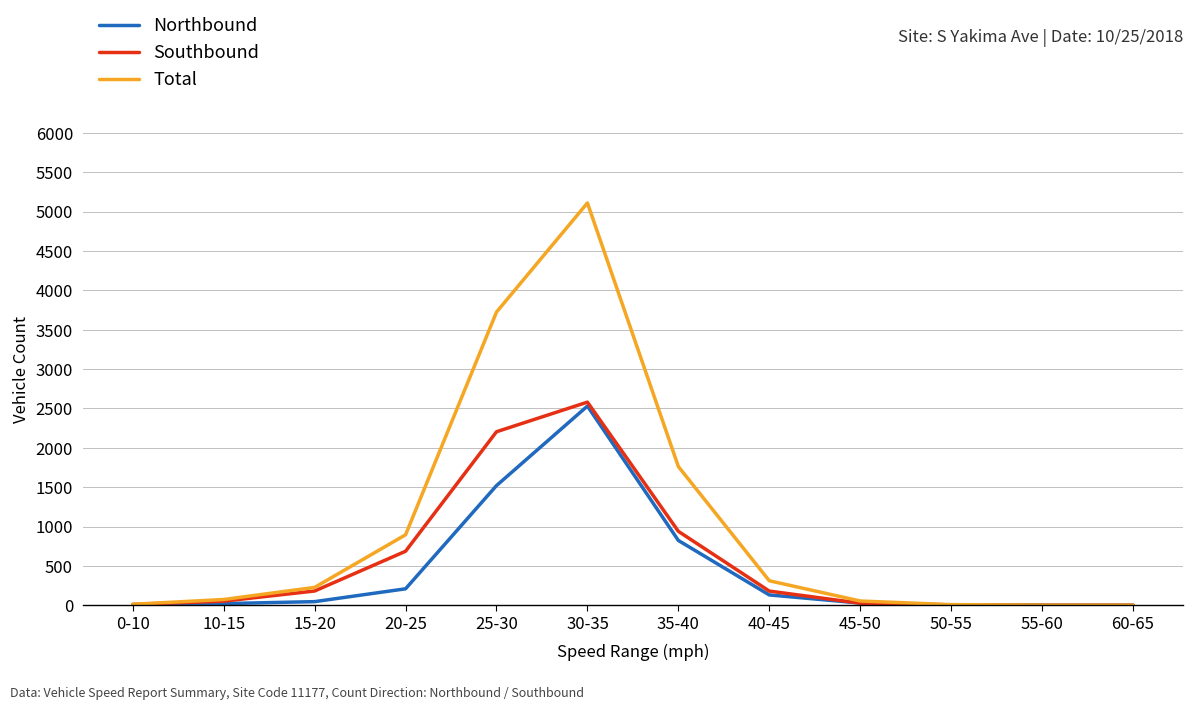

What are all the series names shown in the legend?

Northbound, Southbound, Total